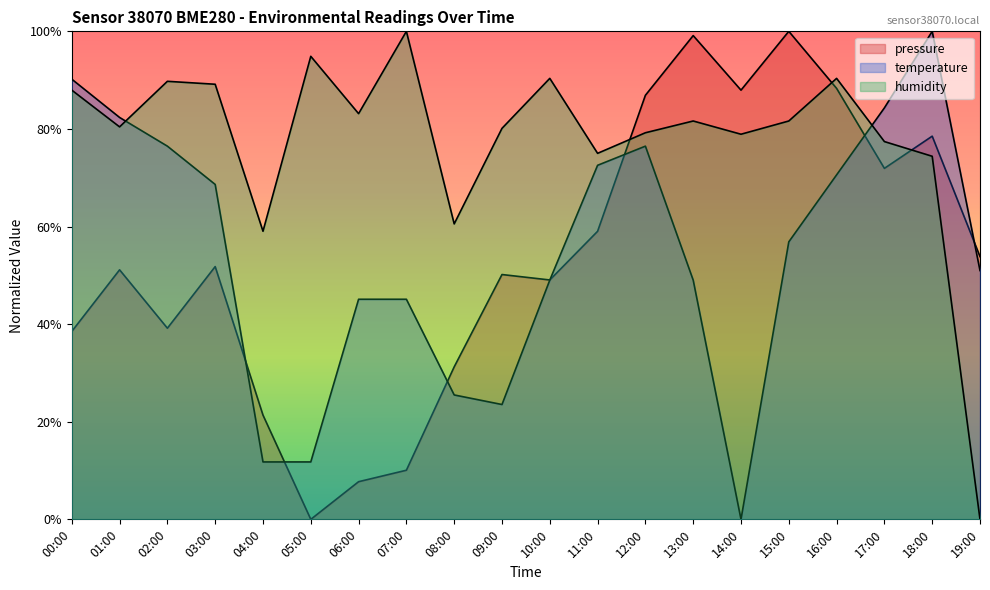

Does the chart display data point markers on the line(s)?

No